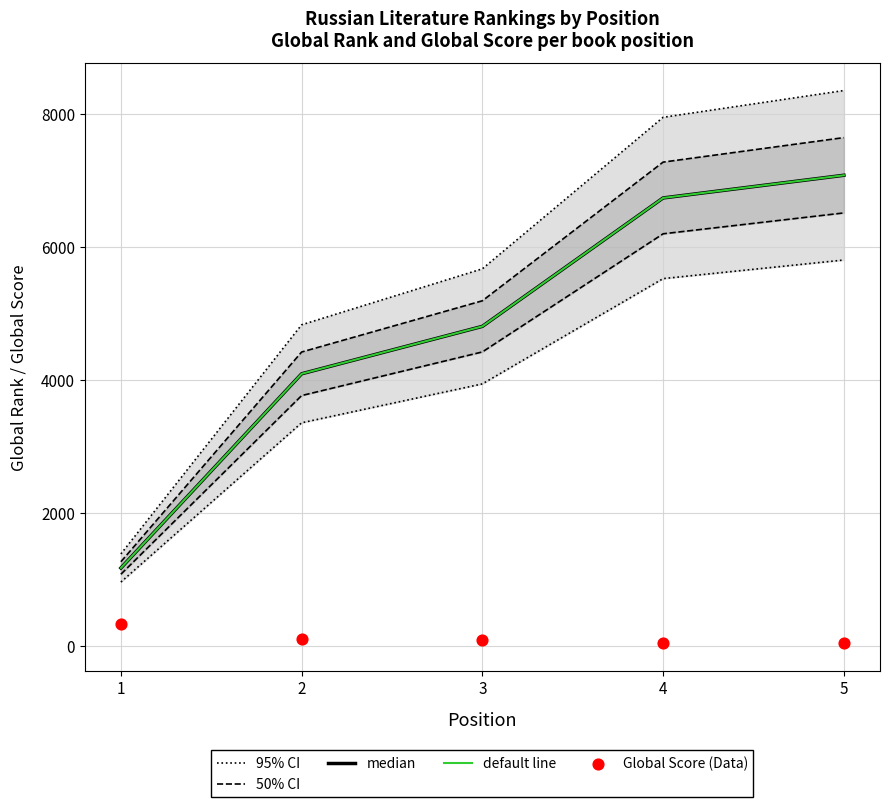

Which series contains the highest Y value?

95% CI